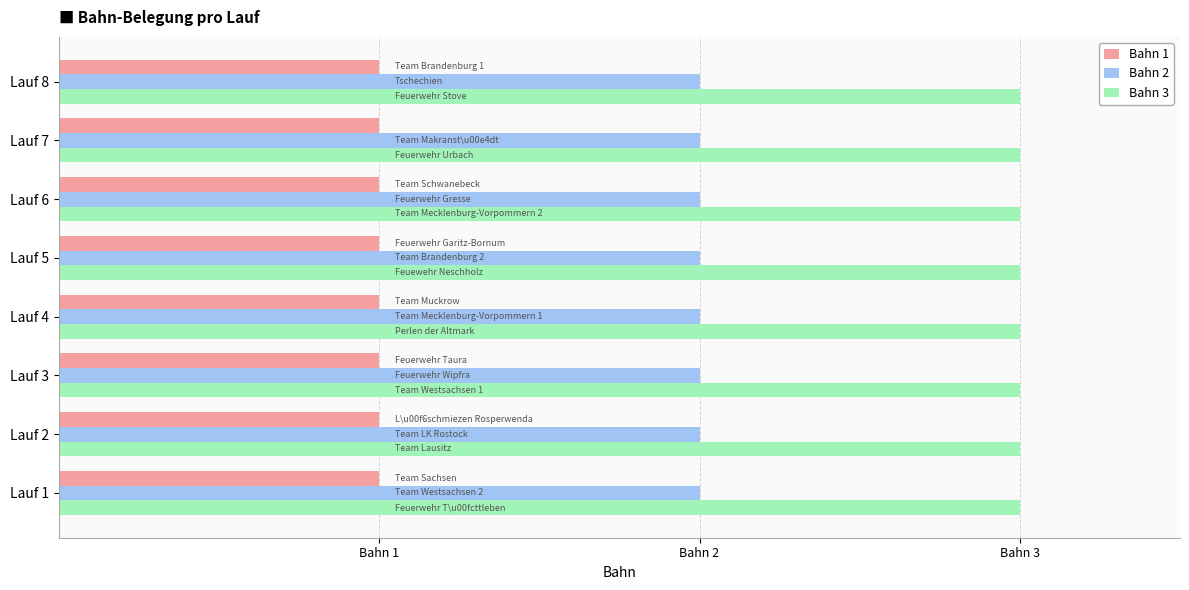

Reading right to left, transcribe all the data shown in this chart.

Bahn 1: Lauf 8=1	Lauf 7=1	Lauf 6=1	Lauf 5=1	Lauf 4=1	Lauf 3=1	Lauf 2=1	Lauf 1=1
Bahn 2: Lauf 8=2	Lauf 7=2	Lauf 6=2	Lauf 5=2	Lauf 4=2	Lauf 3=2	Lauf 2=2	Lauf 1=2
Bahn 3: Lauf 8=3	Lauf 7=3	Lauf 6=3	Lauf 5=3	Lauf 4=3	Lauf 3=3	Lauf 2=3	Lauf 1=3